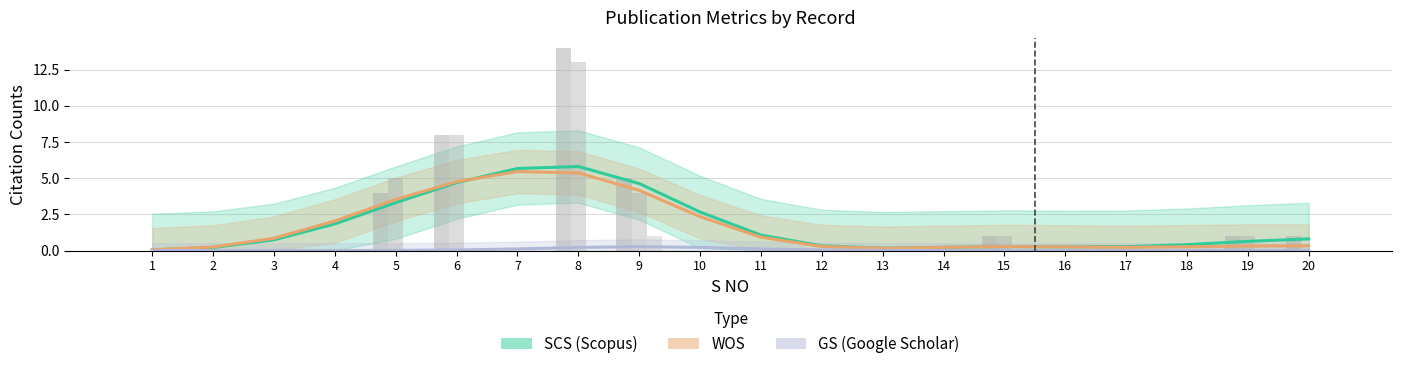

Is the value of SCS (raw) at 4 greater than the value of GS at 13?

No